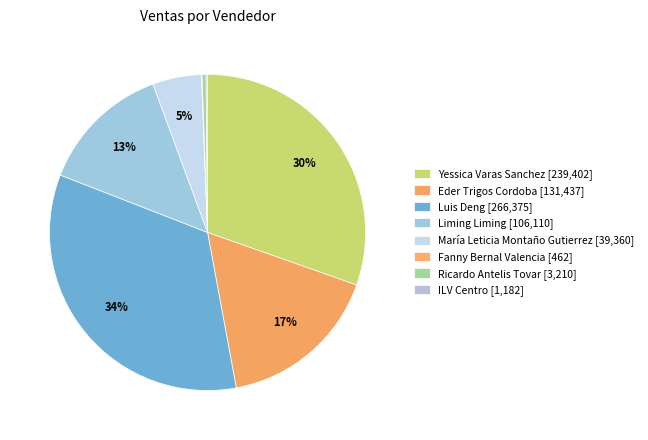

Which category has the smallest portion of the pie?

Fanny Bernal Valencia